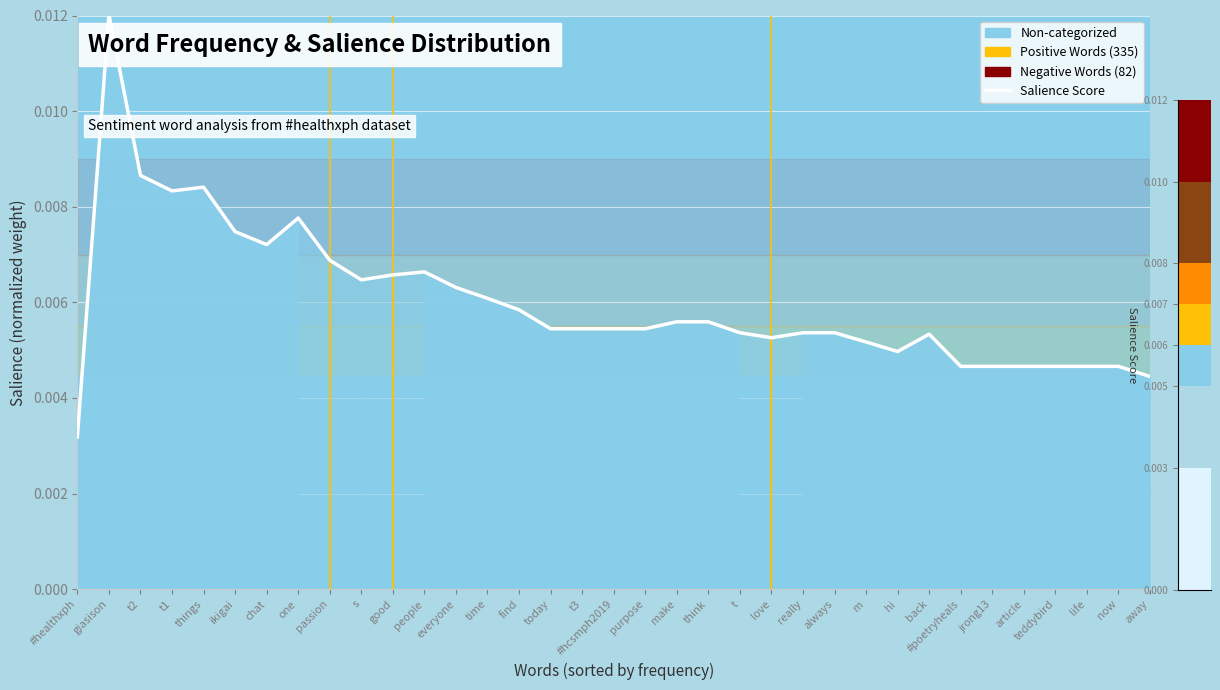

The value at away is 0.0. True or false?

True